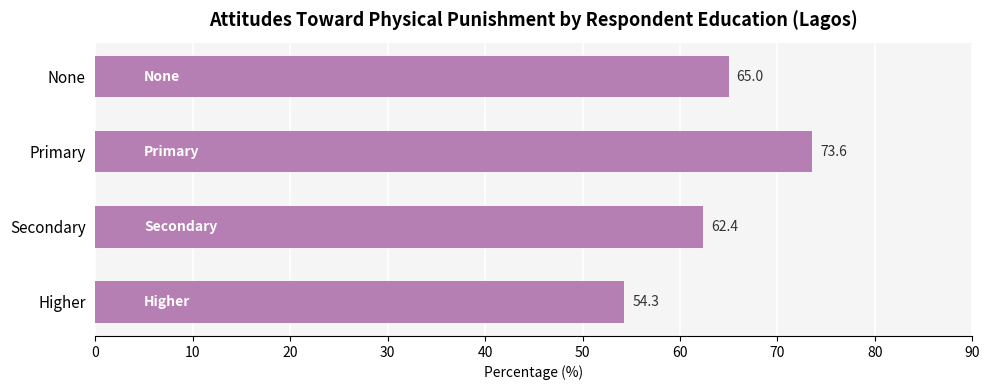

Reading top to bottom, extract all data points from this chart.

None=65.0	Primary=73.6	Secondary=62.4	Higher=54.3